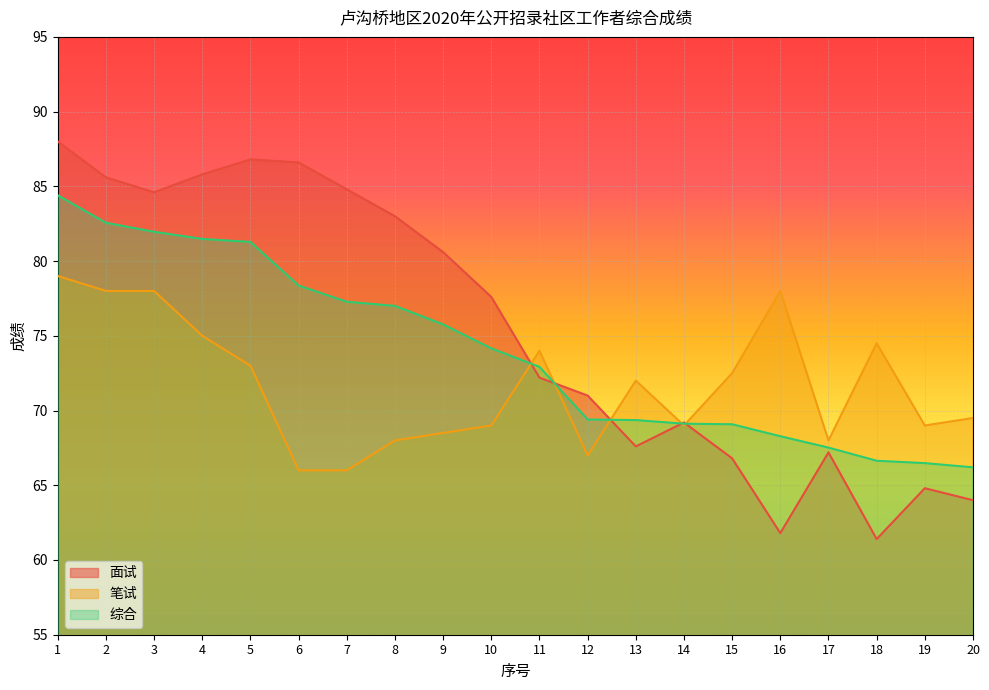

Count the number of data series in this chart.

3